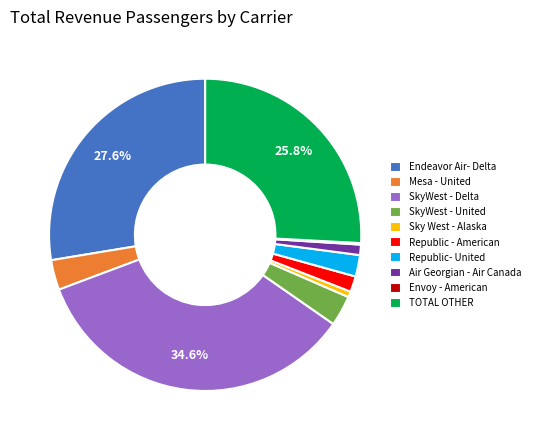

What percentage is the Sky West - Alaska slice, to the nearest percent?

1%